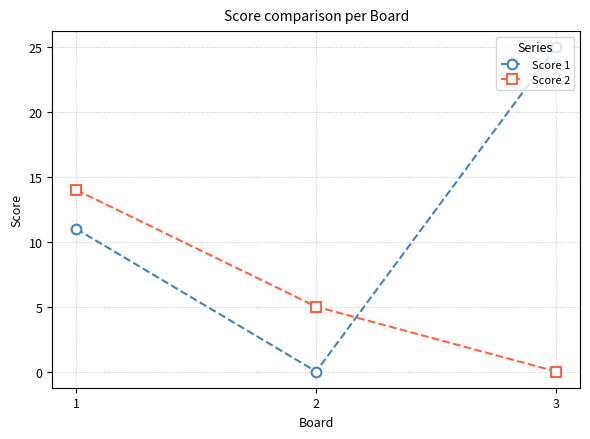

How many values in Score 1 are above zero?

2